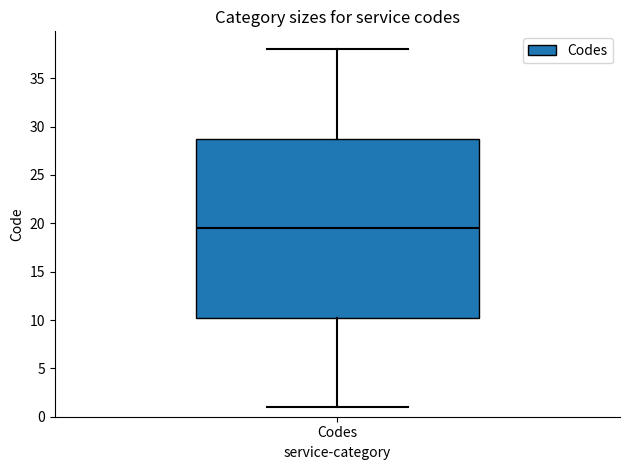

Read this box plot against the y-axis: the position of the median line, the range covered by the box, and the ends of both whiskers. The values are not printed on the chart, so give them approximately, as read against the axis.

median 19.5, box 10.5 to 29.0, whiskers 1.0 to 38.0